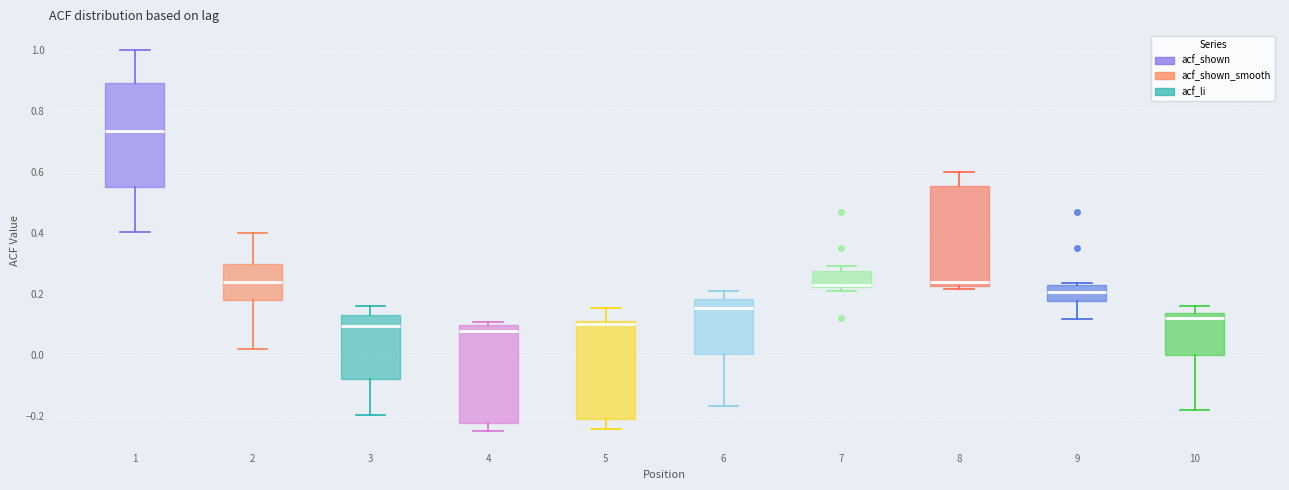

Where is the upper edge of the box at x = 7 on the y-axis? The values are not printed on the chart, so give them approximately, as read against the axis.

0.28